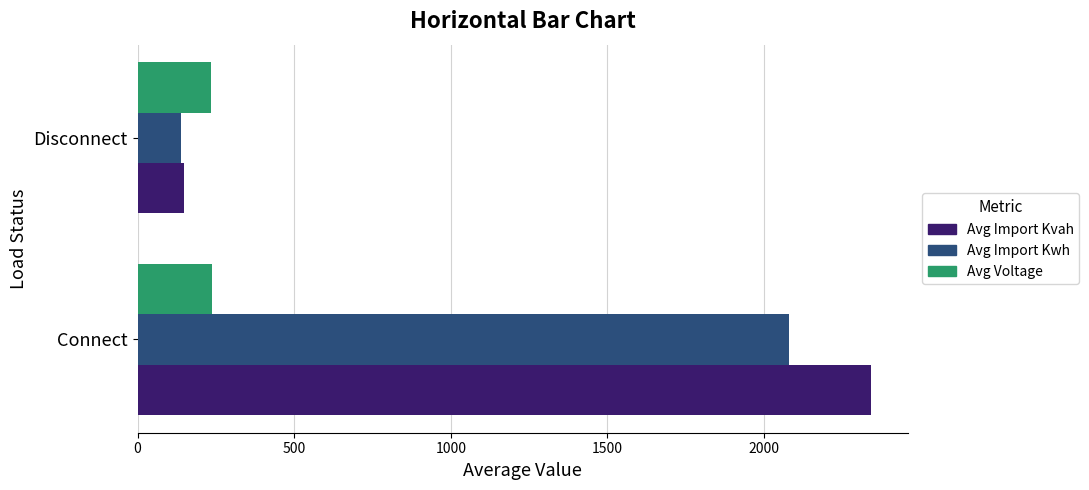

The value of Avg Import Kwh at Disconnect is 224.4. True or false?

False